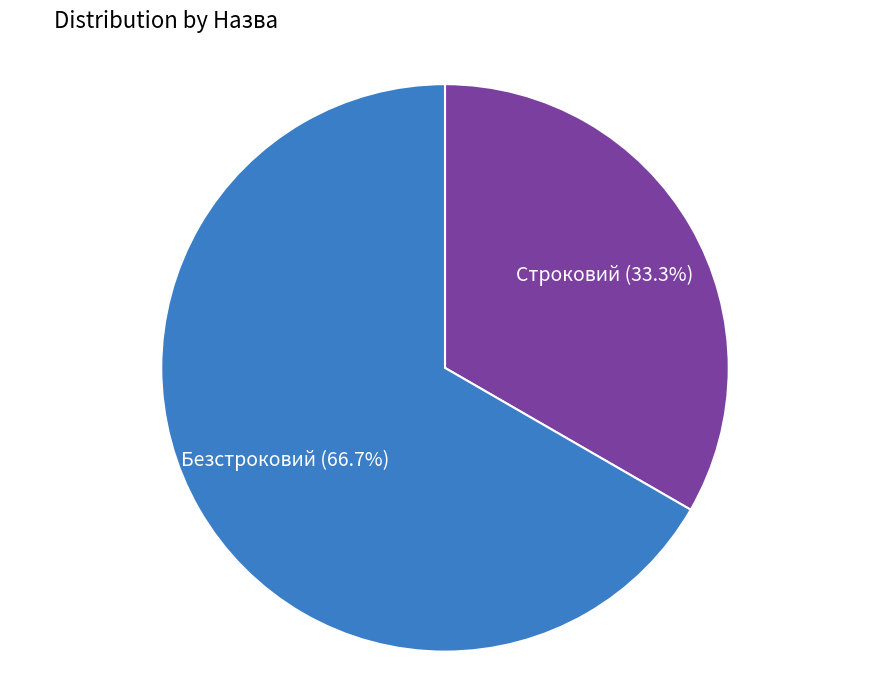

Is it true that Безстроковий is 67% of the pie?

True